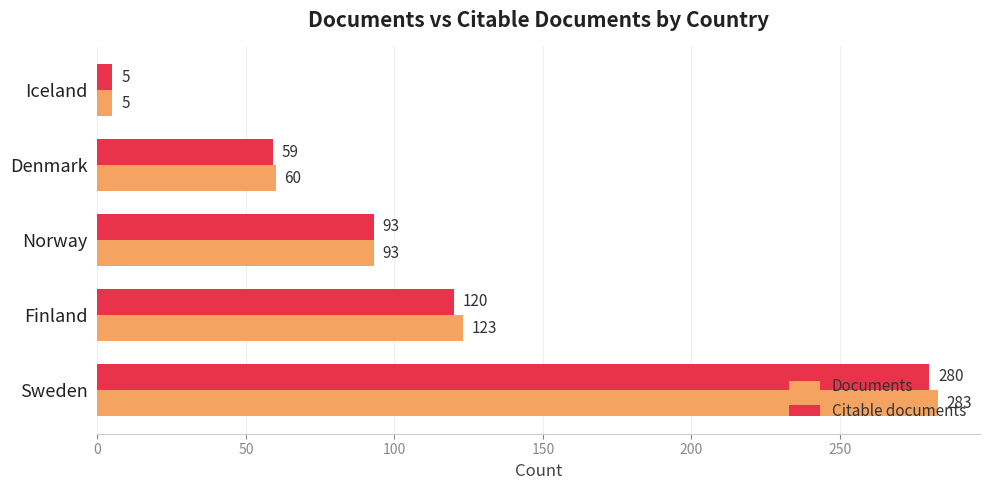

What is the difference between the Citable documents values at Denmark and Finland?

61